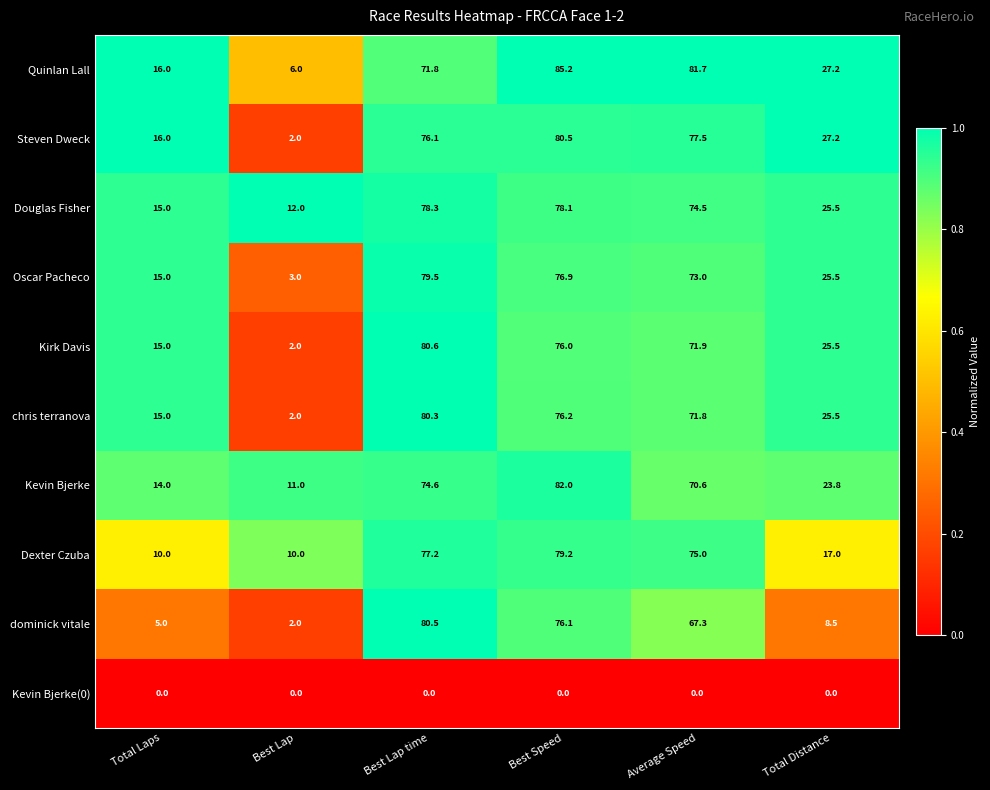

Which series has the largest total across all categories?

Quinlan Lall